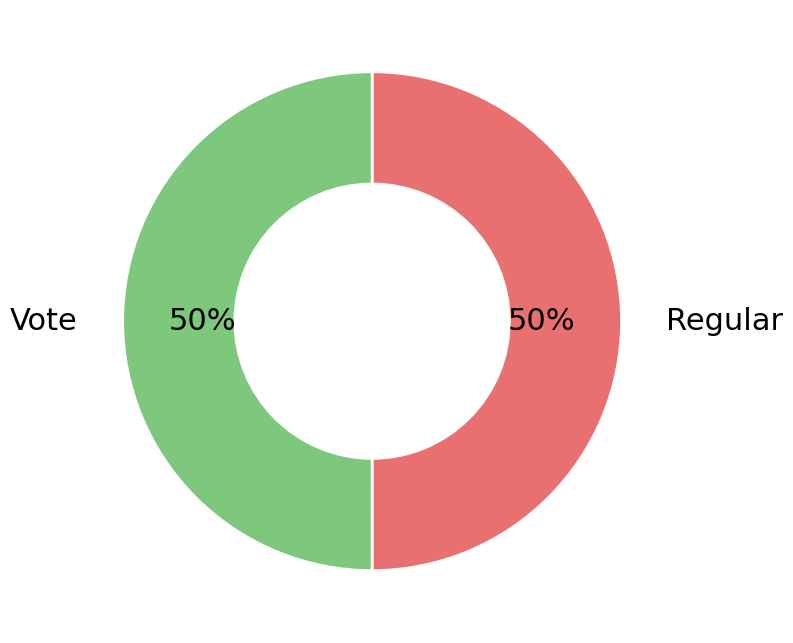

To the nearest percent, what percentage of the pie is Vote?

50%